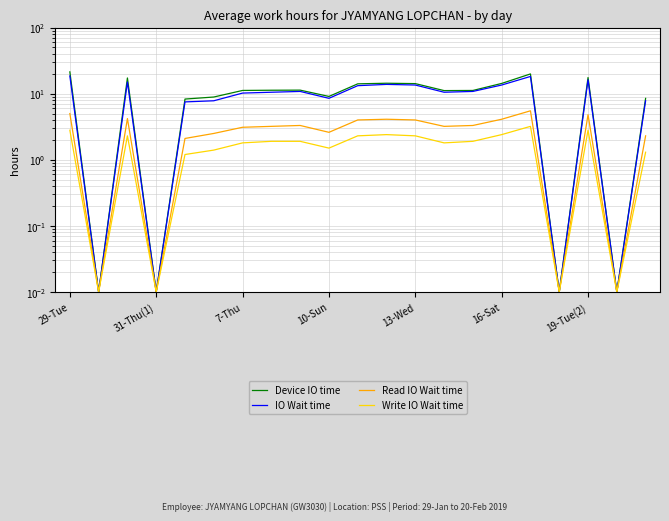

The Write IO Wait time series shows 0.0 at 31-Thu(1). True or false?

False